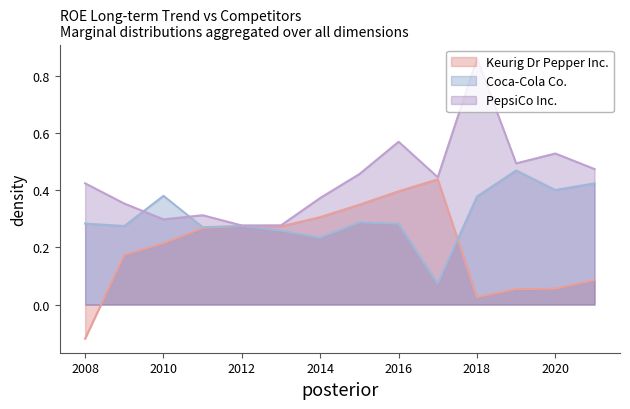

What is the total value across all series at 2009-12-31?

0.8